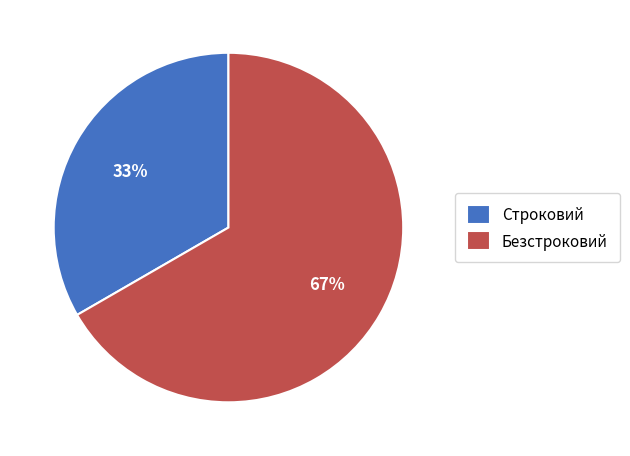

To the nearest percent, what portion does Безстроковий represent?

67%